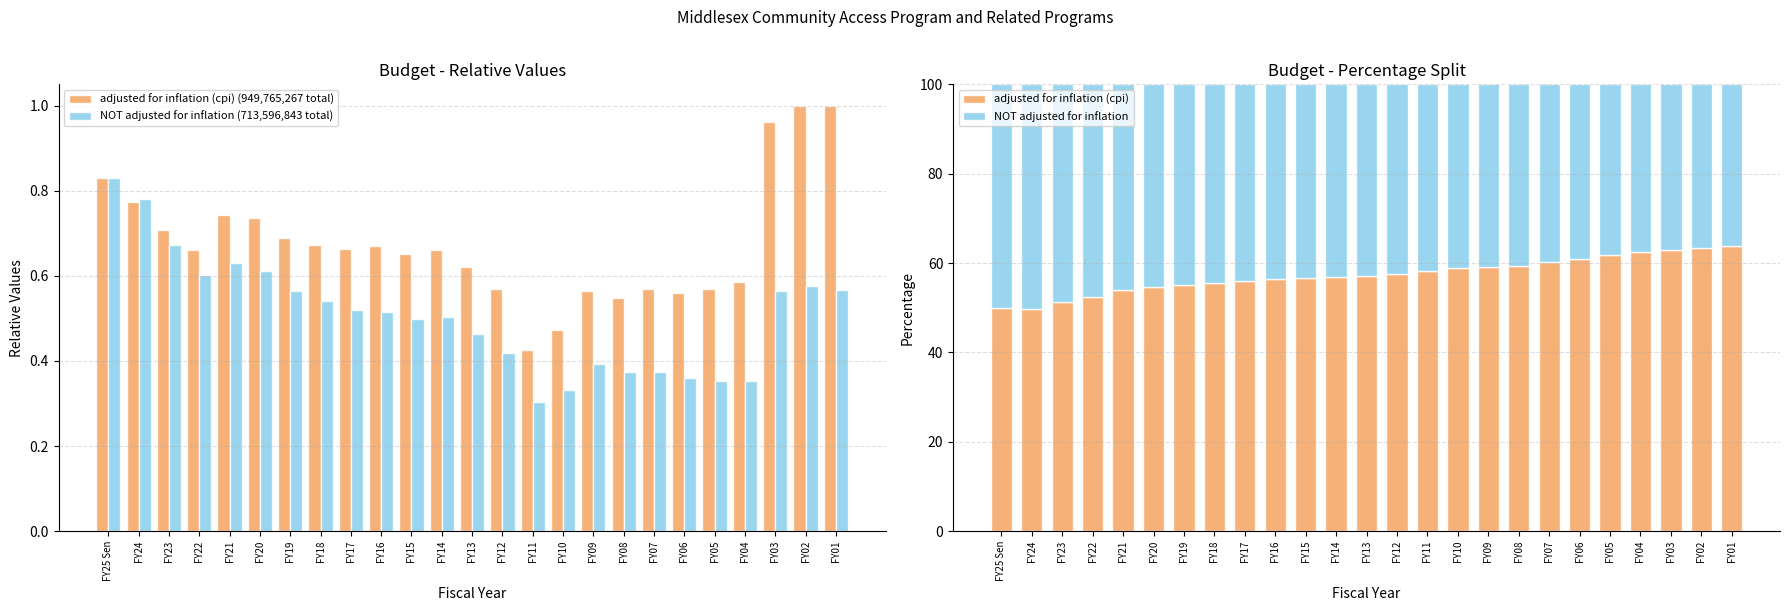

Reading left to right, list all the values displayed in this chart.

adjusted for inflation (cpi) (949,765,267 total): 0.8	0.8	0.7	0.7	0.7	0.7	0.7	0.7	0.7	0.7	0.7	0.7	0.6	0.6	0.4	0.5	0.6	0.5	0.6	0.6	0.6	0.6	1.0	1.0	1.0
NOT adjusted for inflation (713,596,843 total): 0.8	0.8	0.7	0.6	0.6	0.6	0.6	0.5	0.5	0.5	0.5	0.5	0.5	0.4	0.3	0.3	0.4	0.4	0.4	0.4	0.4	0.4	0.6	0.6	0.6
adjusted for inflation (cpi): 50.0	49.8	51.3	52.3	54.0	54.6	55.0	55.5	56.0	56.5	56.7	56.8	57.2	57.6	58.3	58.8	59.0	59.4	60.3	60.9	61.7	62.4	63.0	63.5	63.9
NOT adjusted for inflation: 50.0	50.2	48.7	47.7	46.0	45.4	45.0	44.5	44.0	43.5	43.3	43.2	42.8	42.4	41.7	41.2	41.0	40.6	39.7	39.1	38.3	37.6	37.0	36.5	36.1